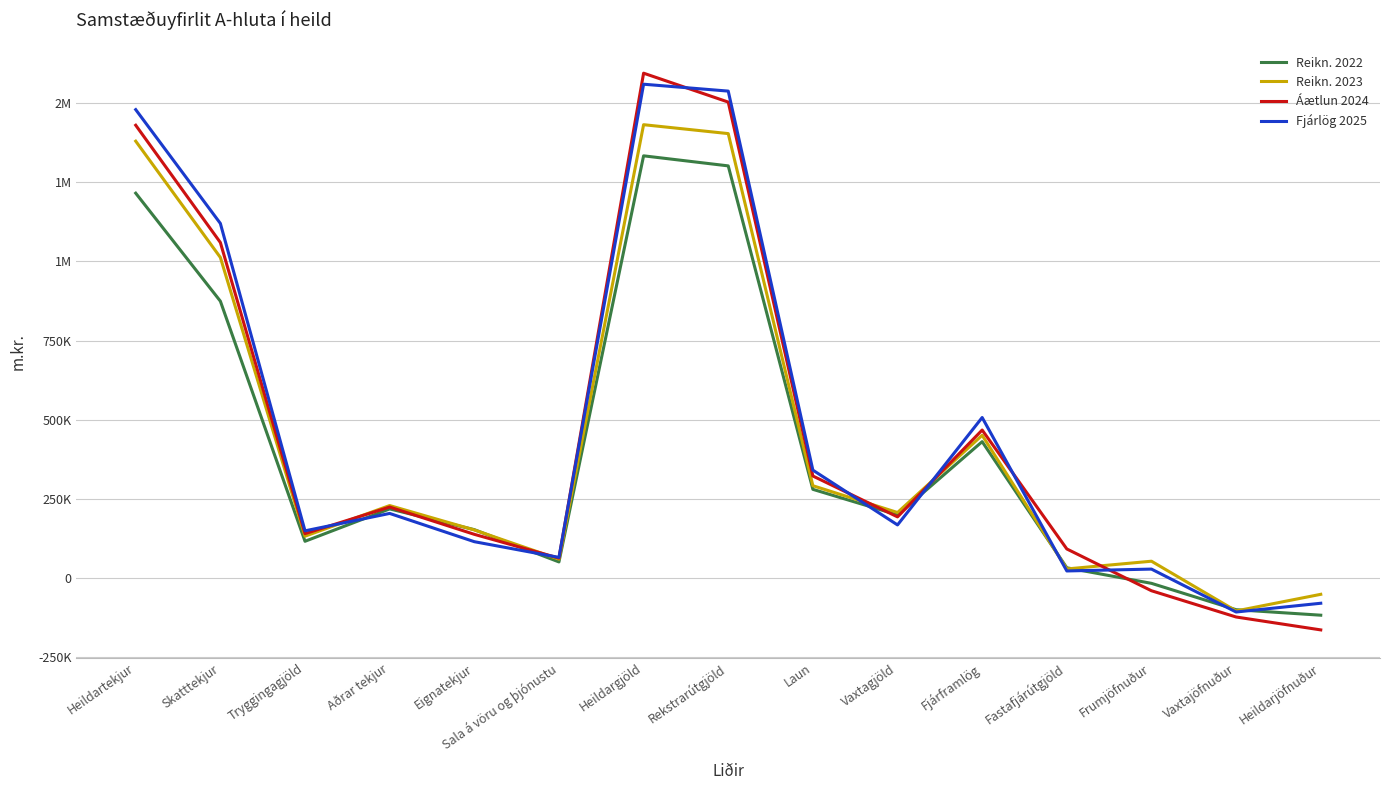

Does the chart have visible grid lines?

Yes